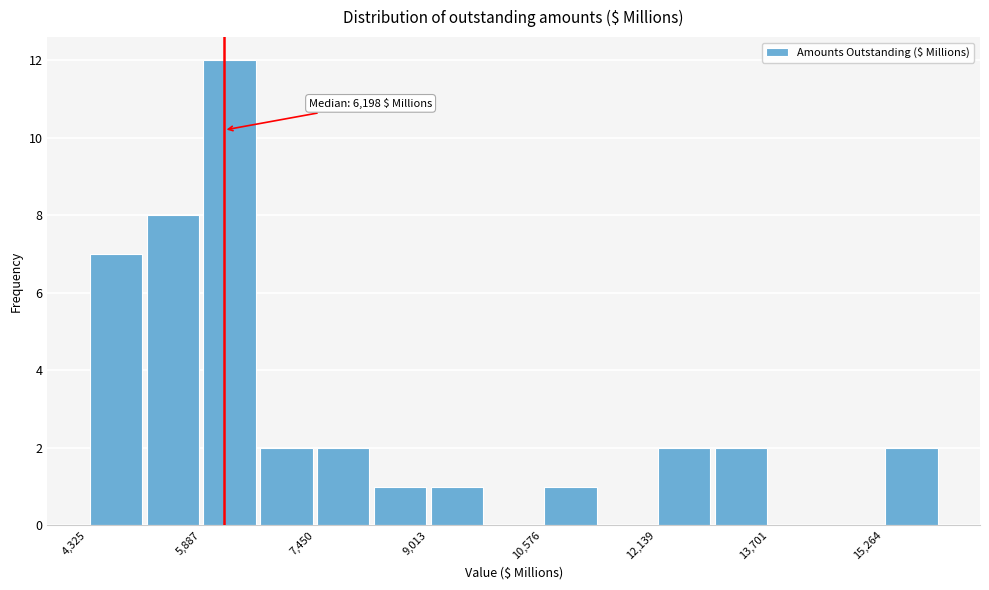

Read against the x-axis, roughly where is the centre of the tallest bar?

6200